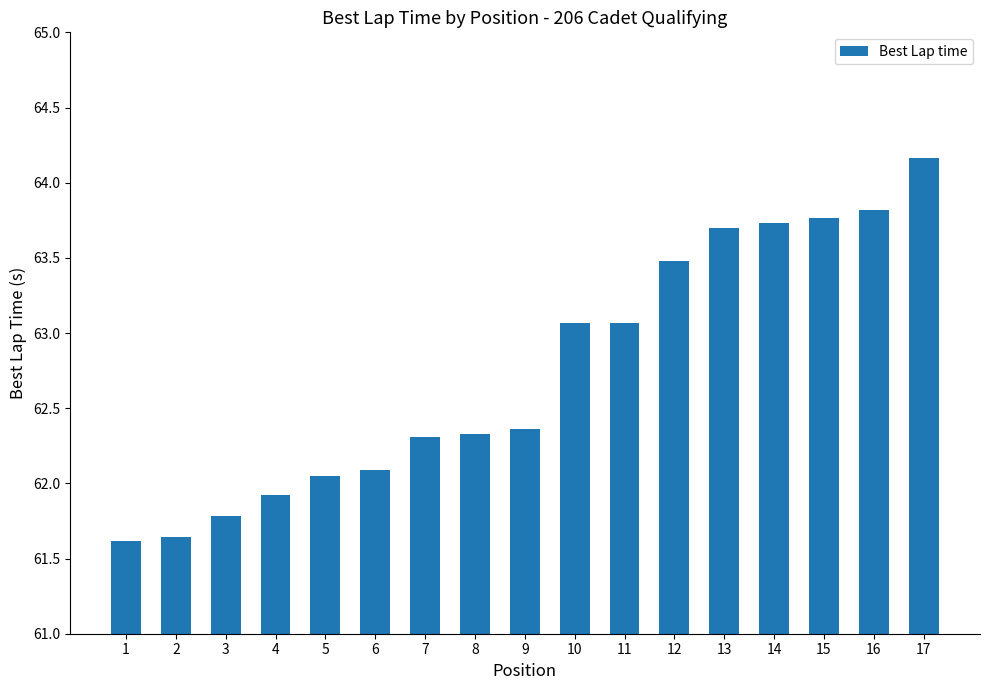

How many series are shown in this chart?

1